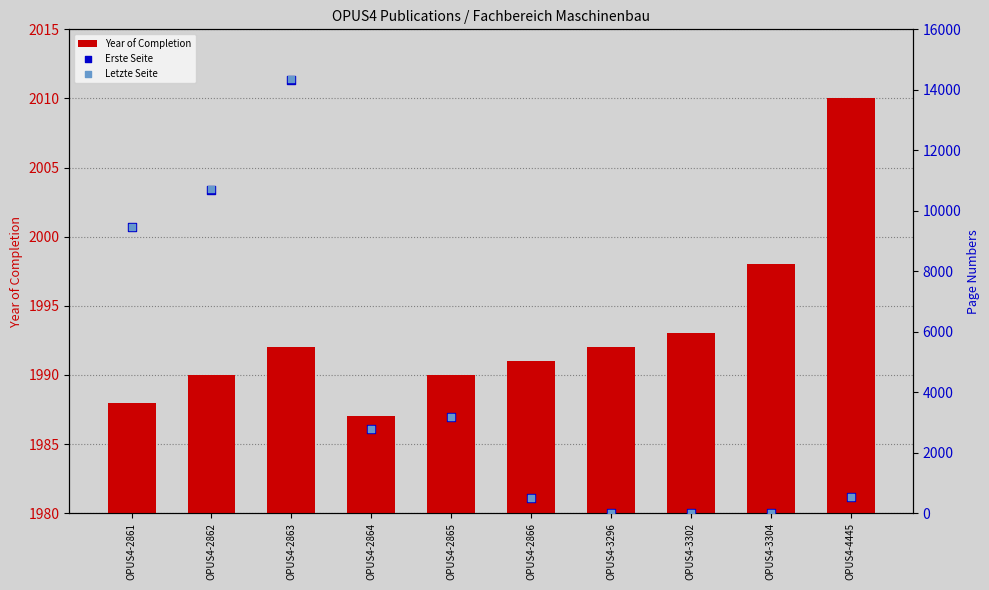

Which series has the largest Y range (max minus min)?

Letzte Seite